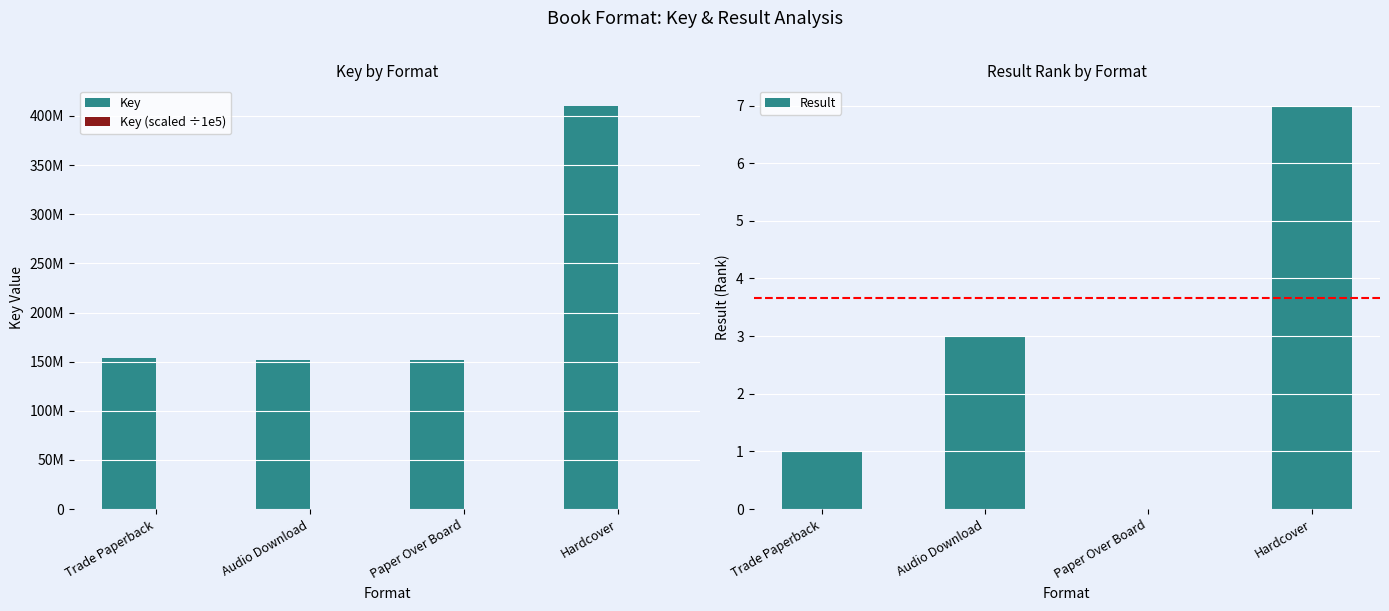

What is the value of the Key bar at the 3rd from the left?

151577353.0